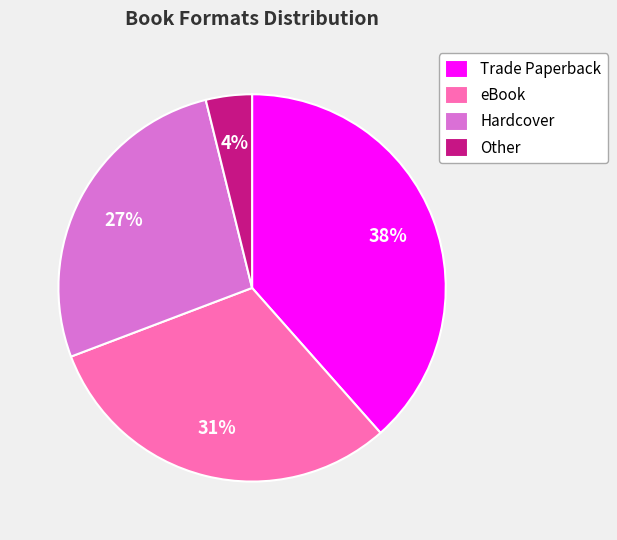

Between Trade Paperback and Other, which is larger?

Trade Paperback